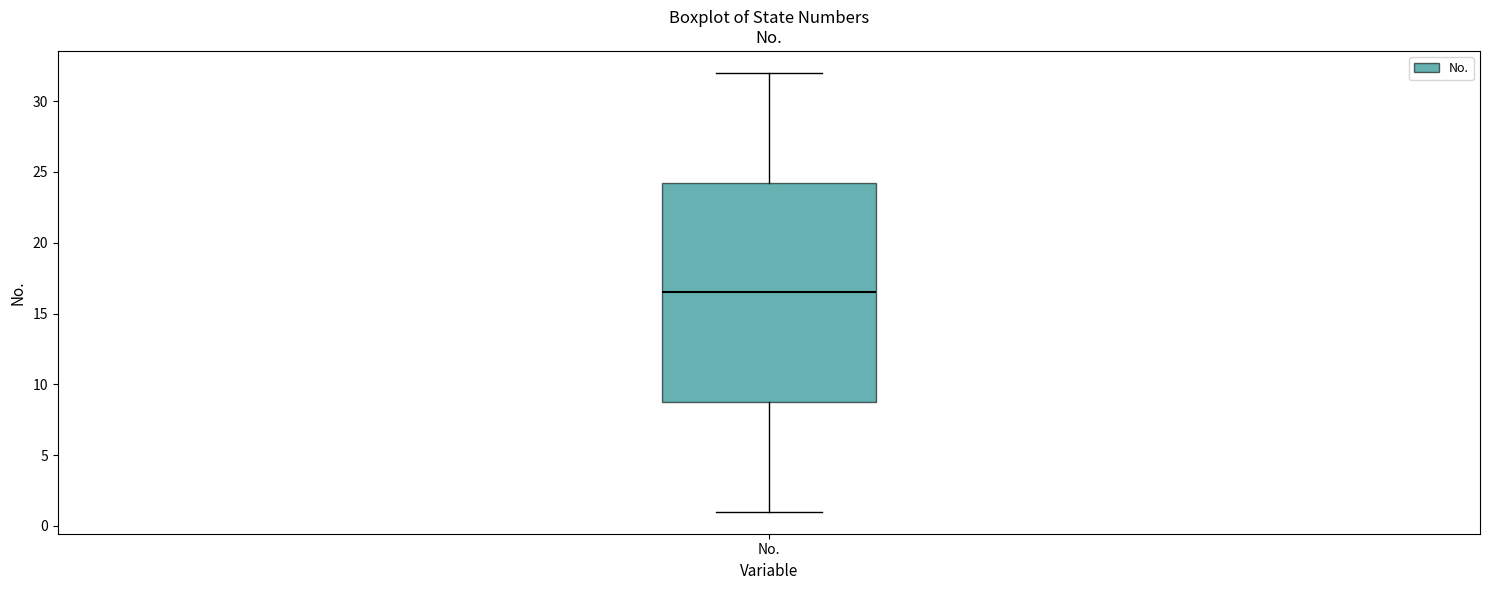

Transcribe this box plot: give where the median line is, the range the box spans, and where the two whiskers end, as read against the y-axis. The values are not printed on the chart, so give them approximately, as read against the axis.

median 16.5, box 9.0 to 24.5, whiskers 1.0 to 32.0